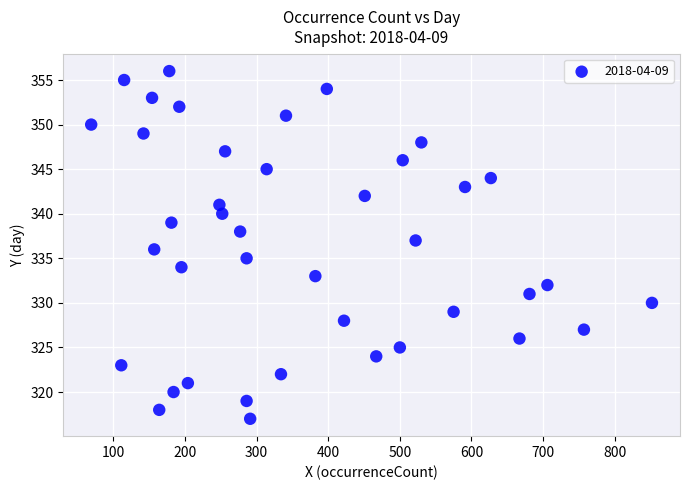

What is the range of Y values (max minus min)?

39